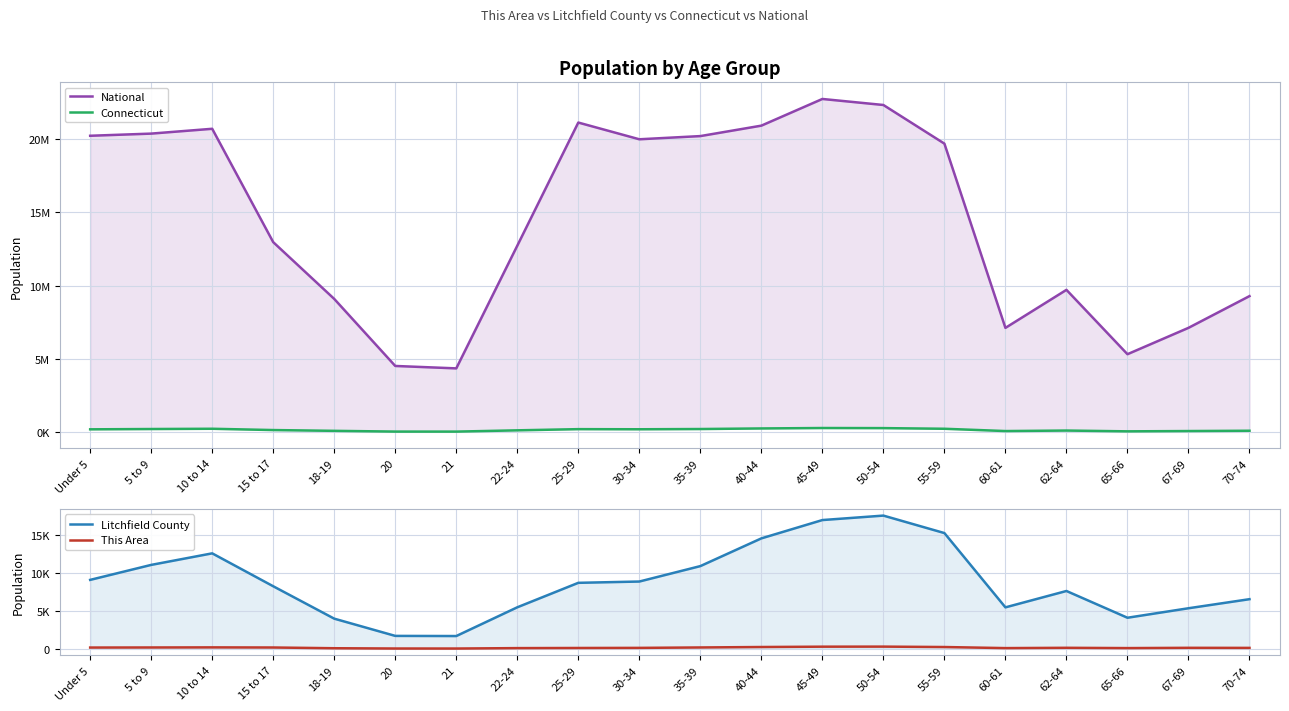

Which series changed the most between 18-19 and 25-29?

National